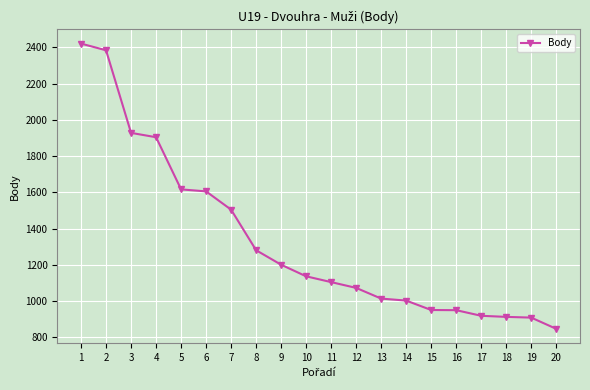

How many lines are shown in the chart?

1